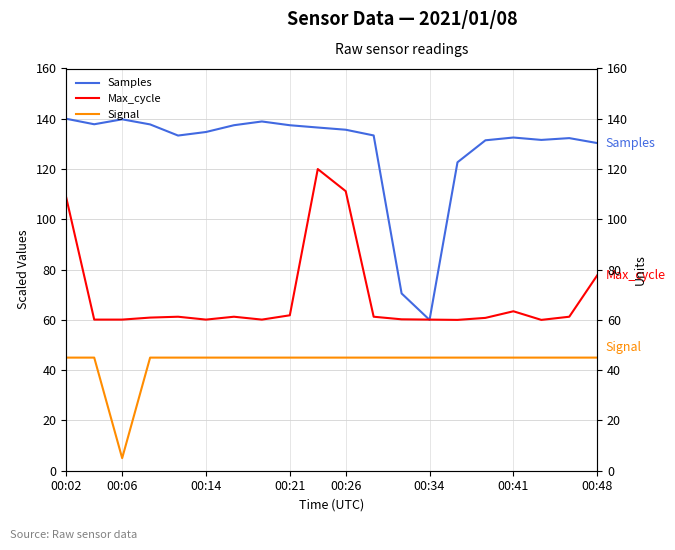

Where does the Max_cycle series first go above 61?

00:02